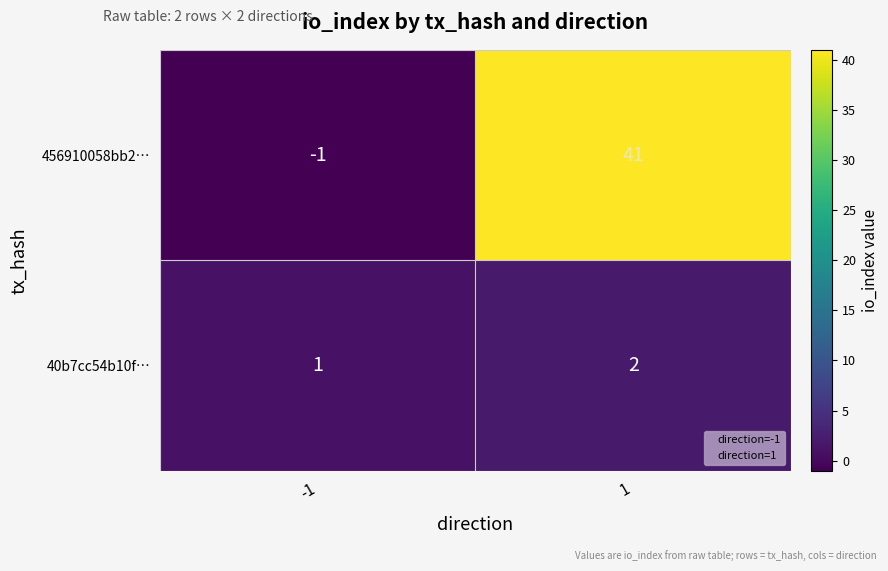

What is the maximum value shown in the chart?

41